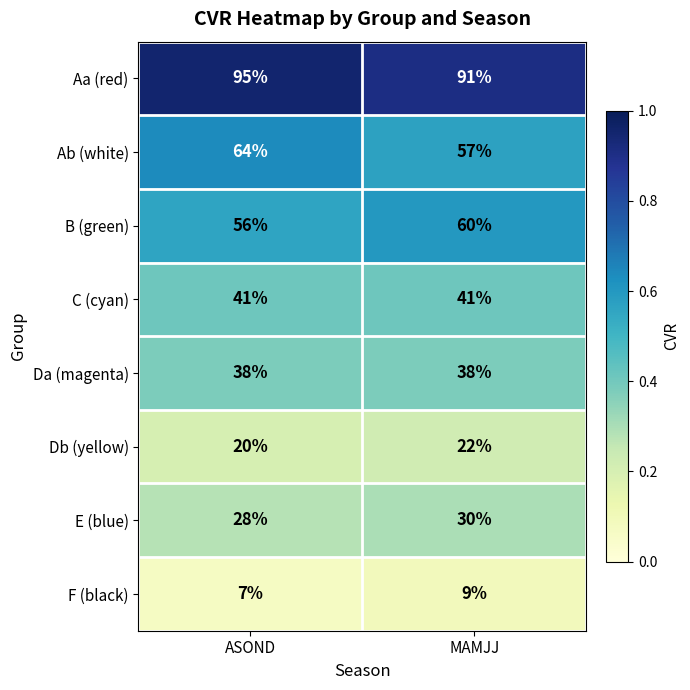

Between ASOND and MAMJJ, which series saw the biggest shift?

Ab (white)